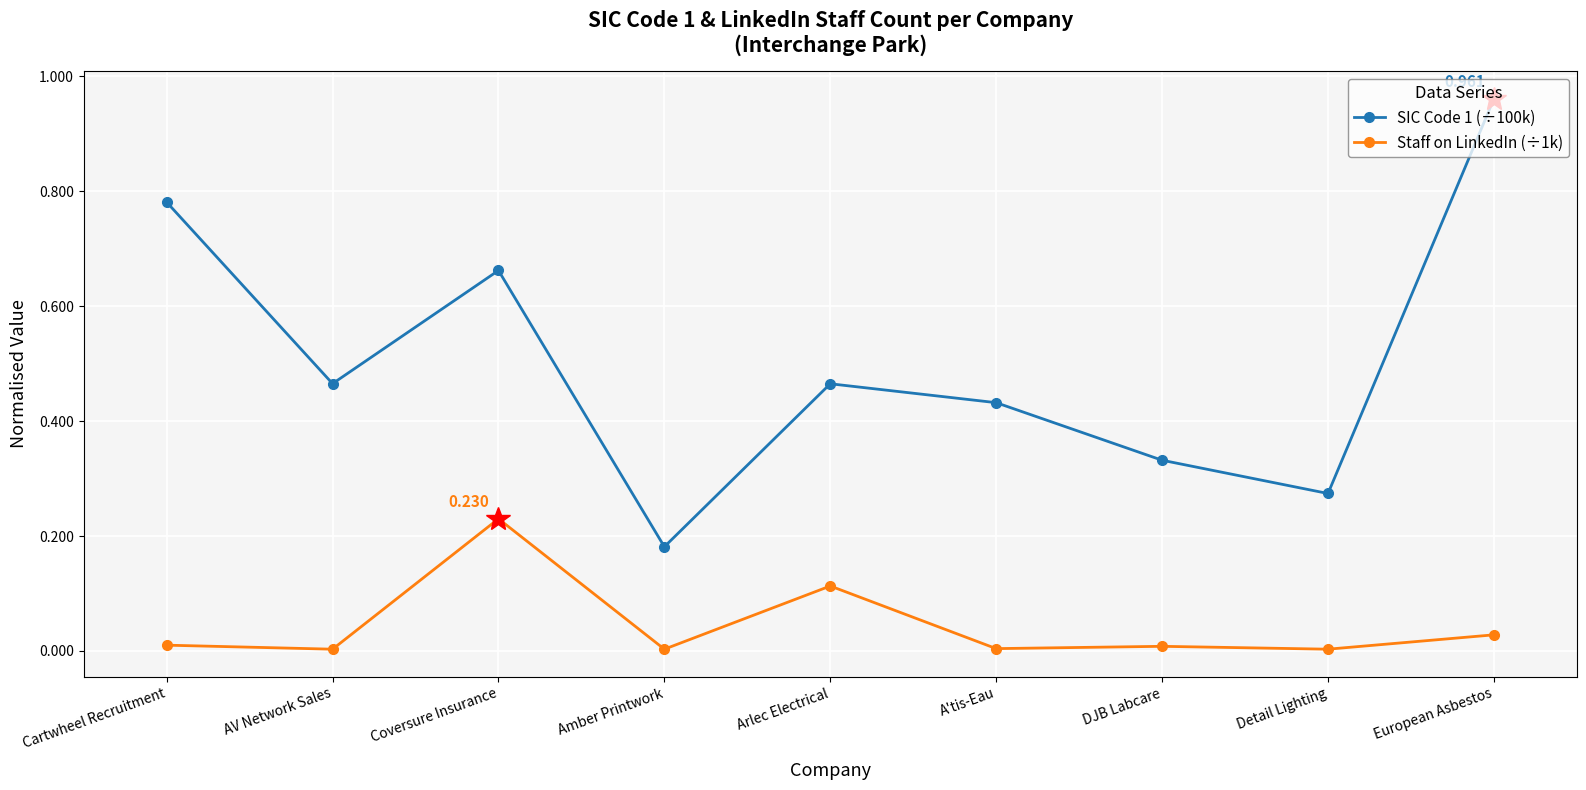

Which series has the largest range (max minus min)?

SIC Code 1 (÷100k)